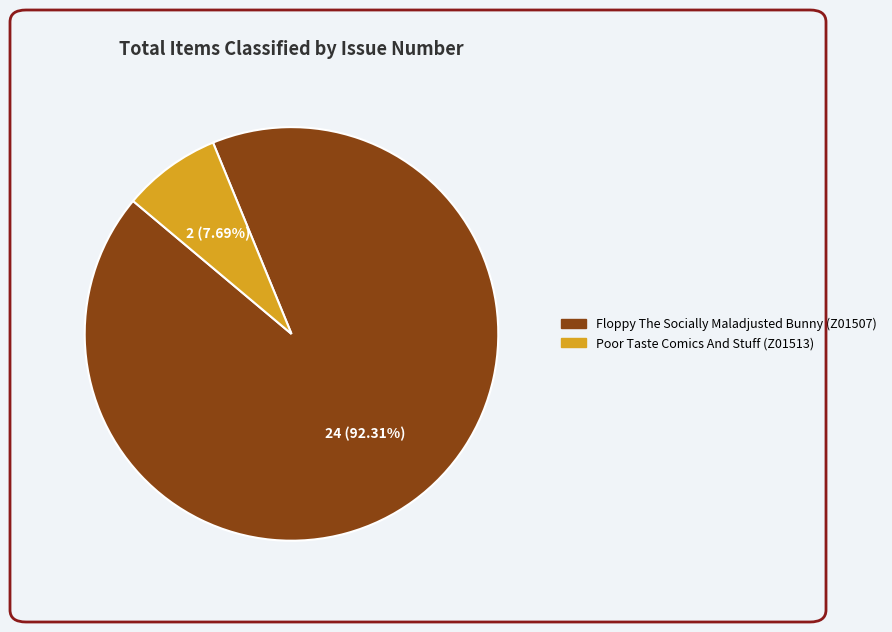

Which category has the biggest portion of the pie?

Floppy The Socially Maladjusted Bunny (Z01507)